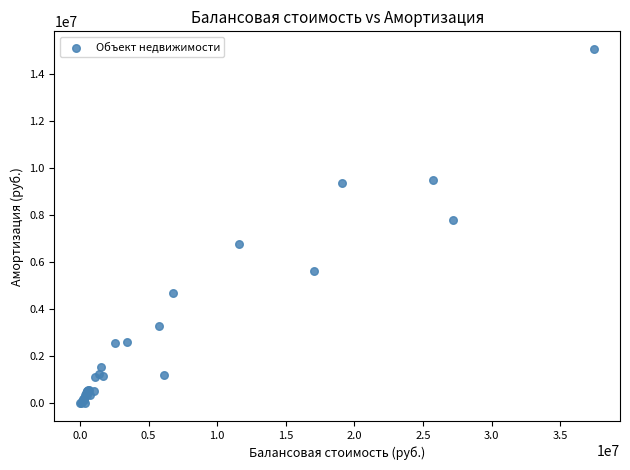

What Y value in the scatter plot is closest to 7526937?

7772973.9